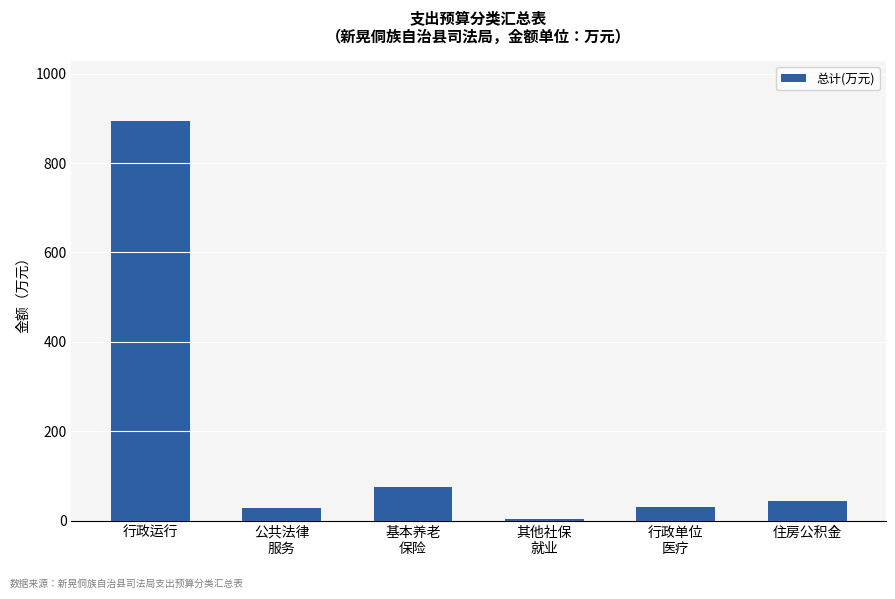

The value at 住房公积金 is 44.6. True or false?

True